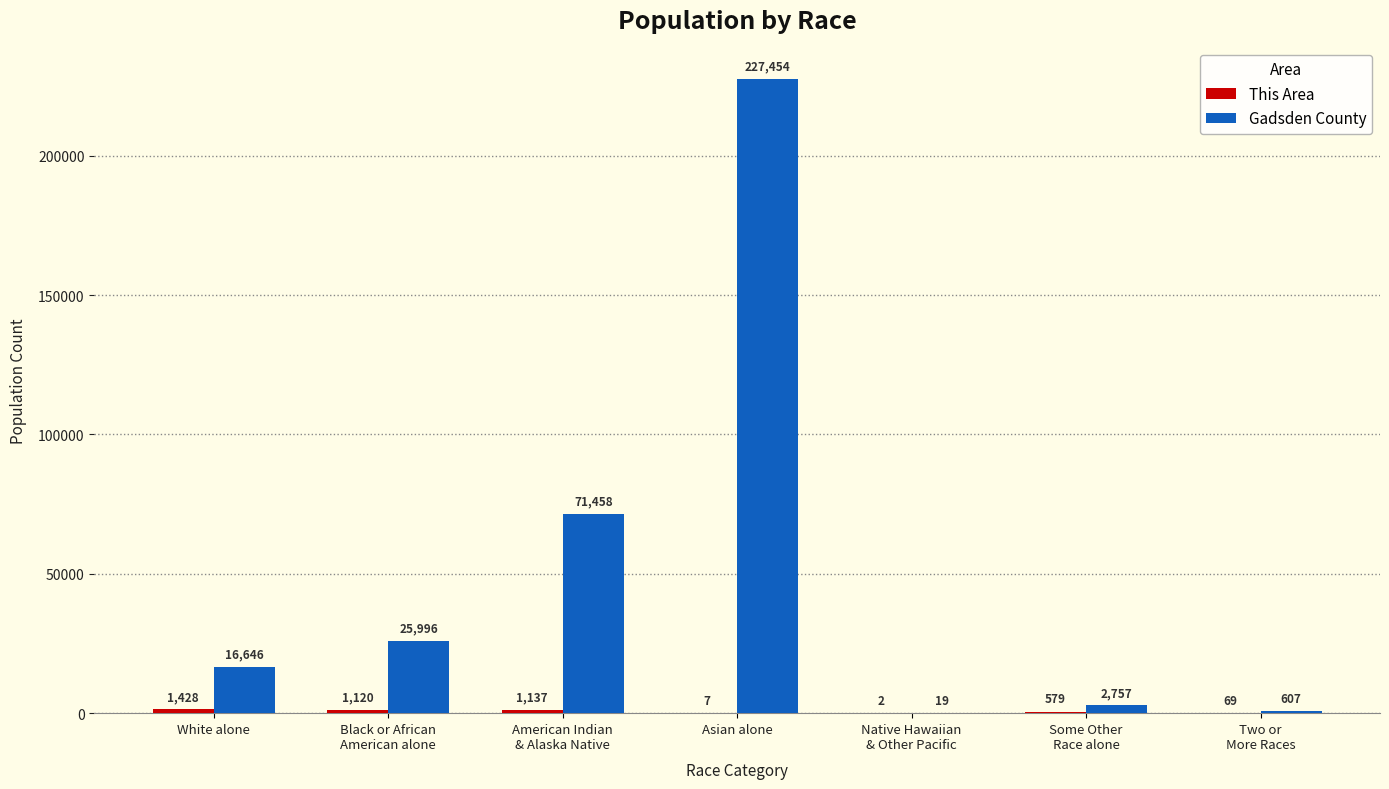

The value of Gadsden County at Asian alone is 337647. True or false?

False